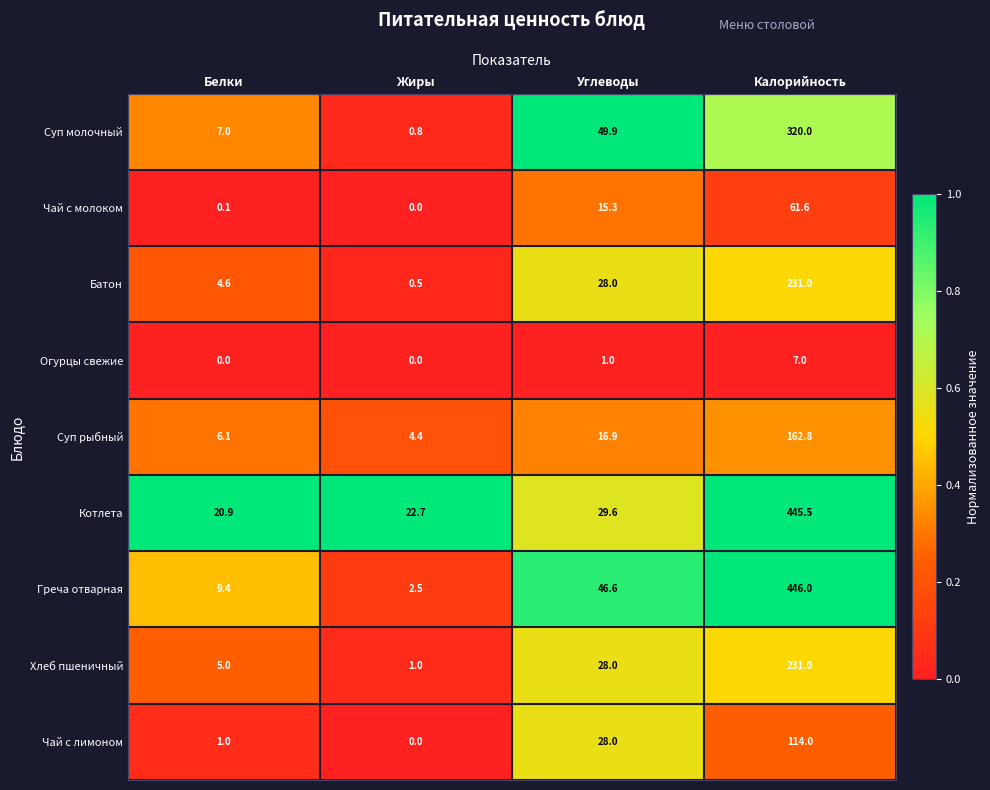

What value does the Суп рыбный series have at Углеводы?

16.9